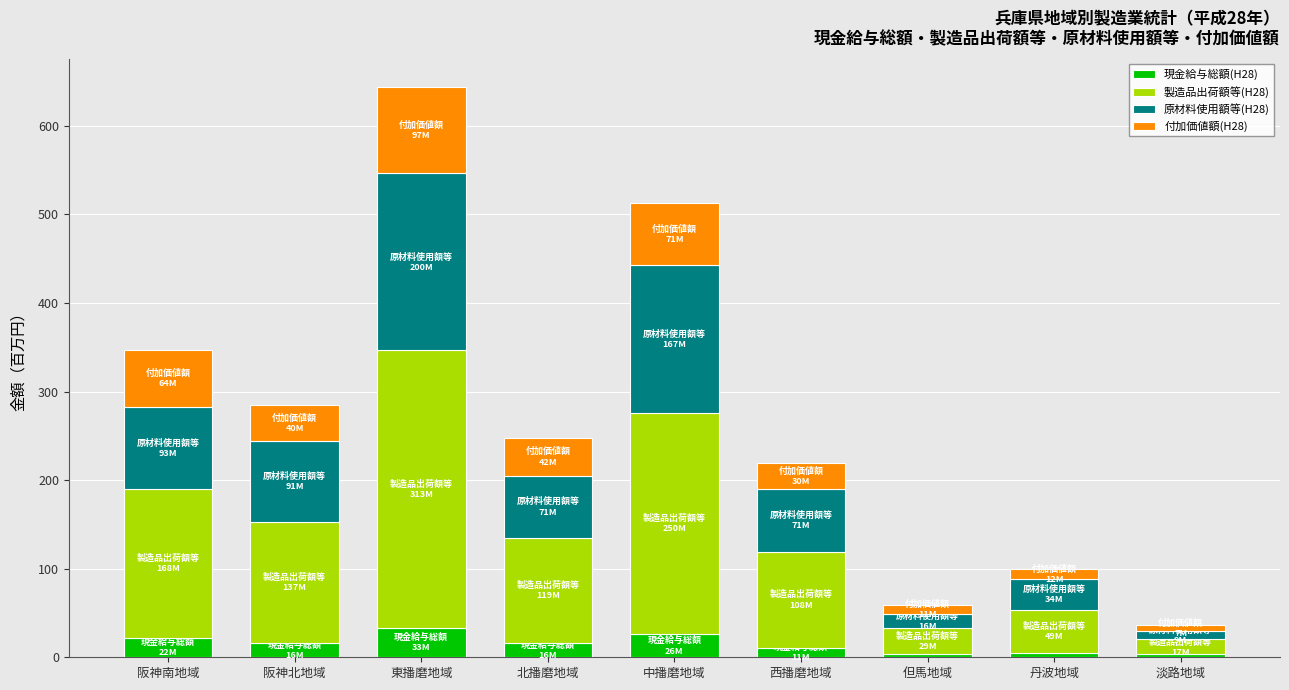

Are the bars grouped side by side (vs. stacked)?

No